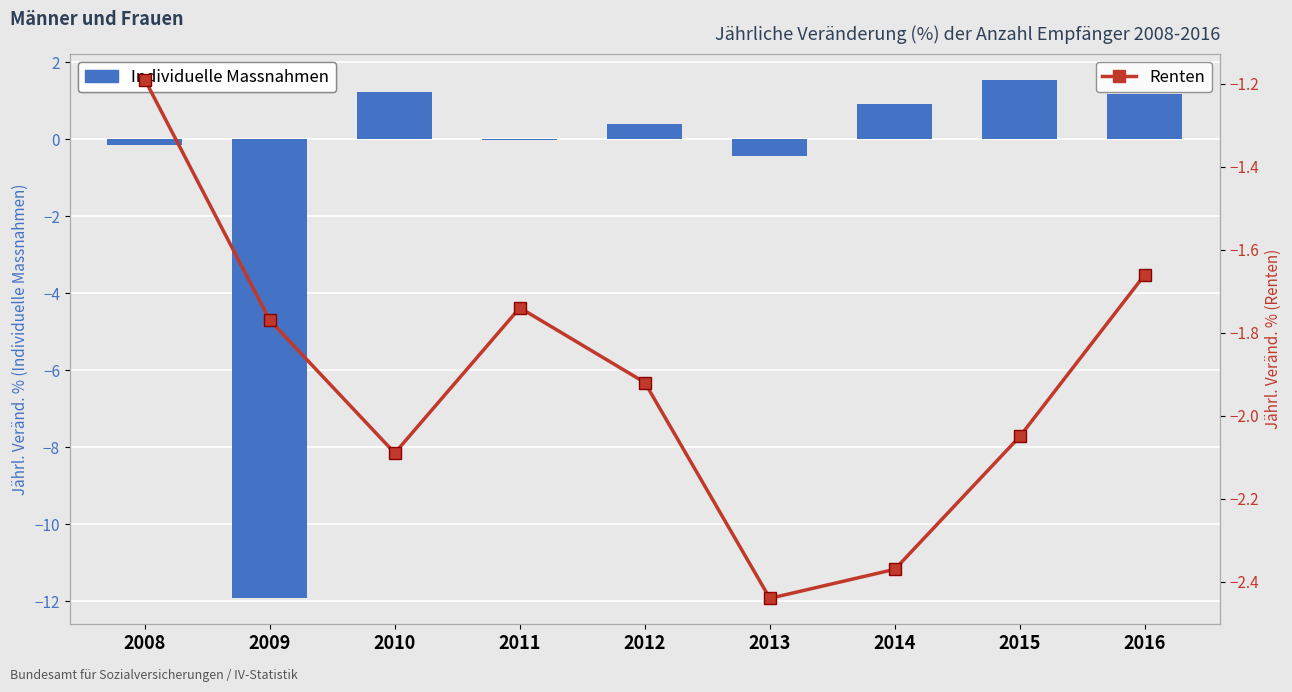

The Individuelle Massnahmen series shows -0.0 at 2011. True or false?

True